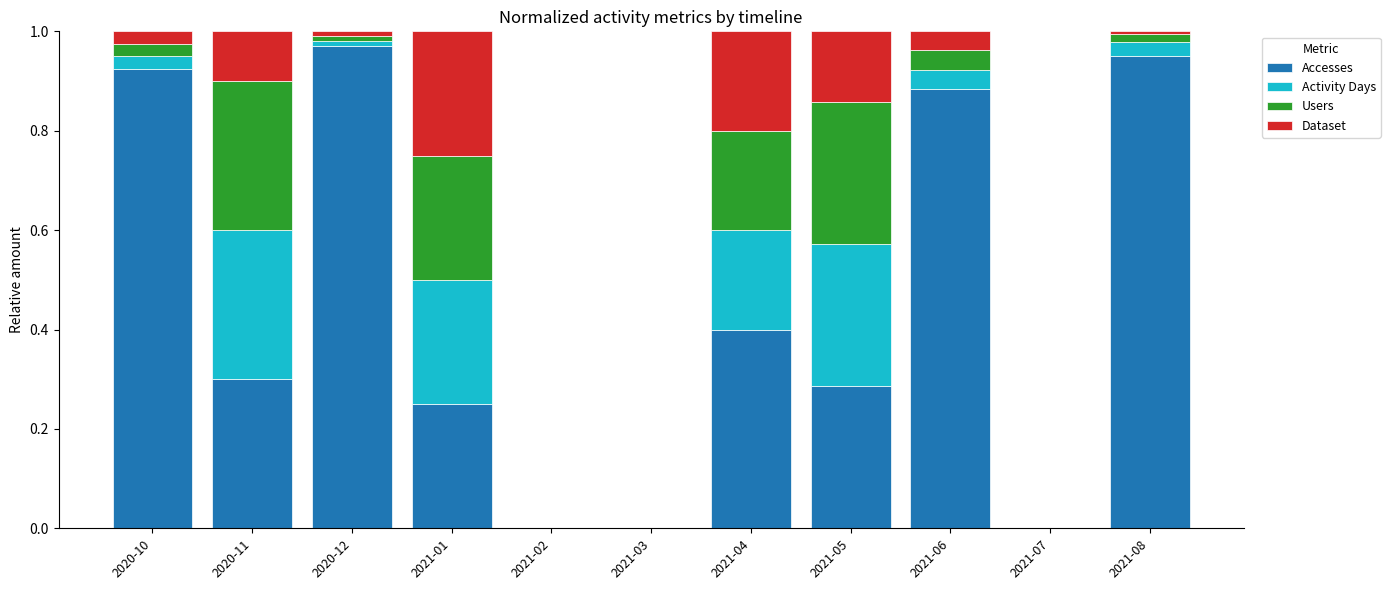

The value of Accesses at 2021-05 is 0.1. True or false?

False